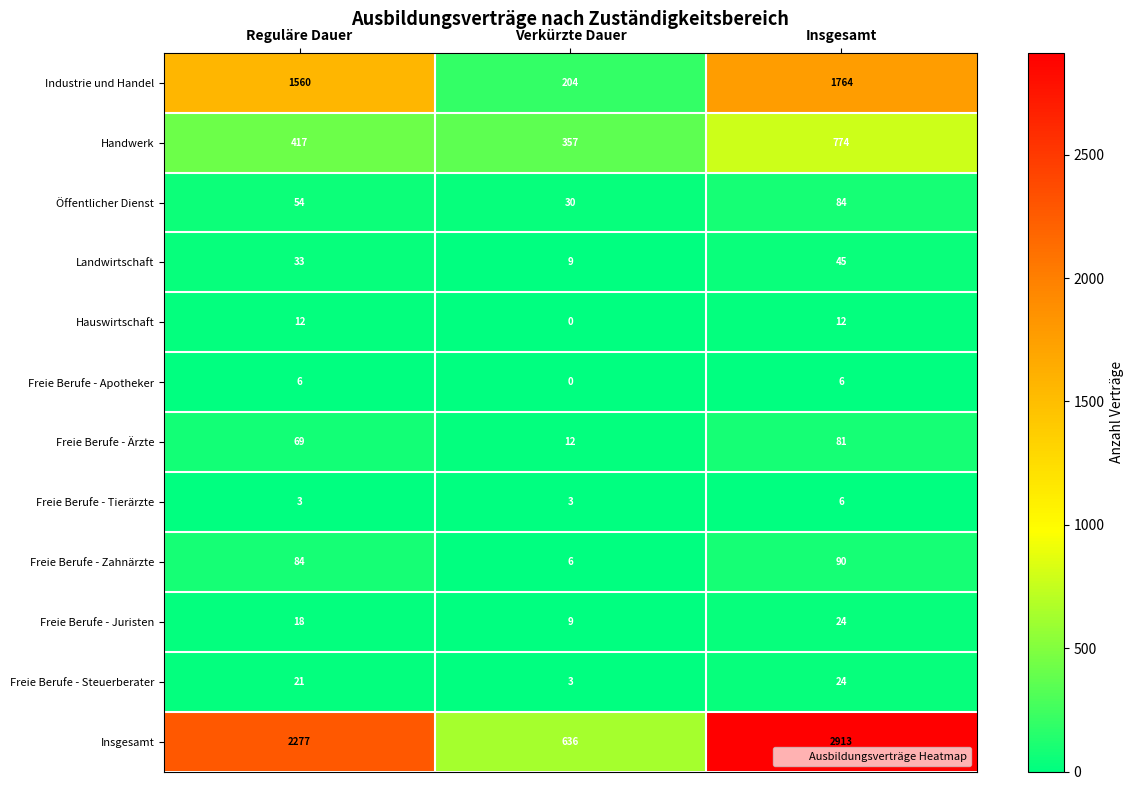

Rank the series at Reguläre Dauer from highest to lowest value.

Insgesamt, Industrie und Handel, Handwerk, Freie Berufe - Zahnärzte, Freie Berufe - Ärzte, Öffentlicher Dienst, Landwirtschaft, Freie Berufe - Steuerberater, Freie Berufe - Juristen, Hauswirtschaft, Freie Berufe - Apotheker, Freie Berufe - Tierärzte